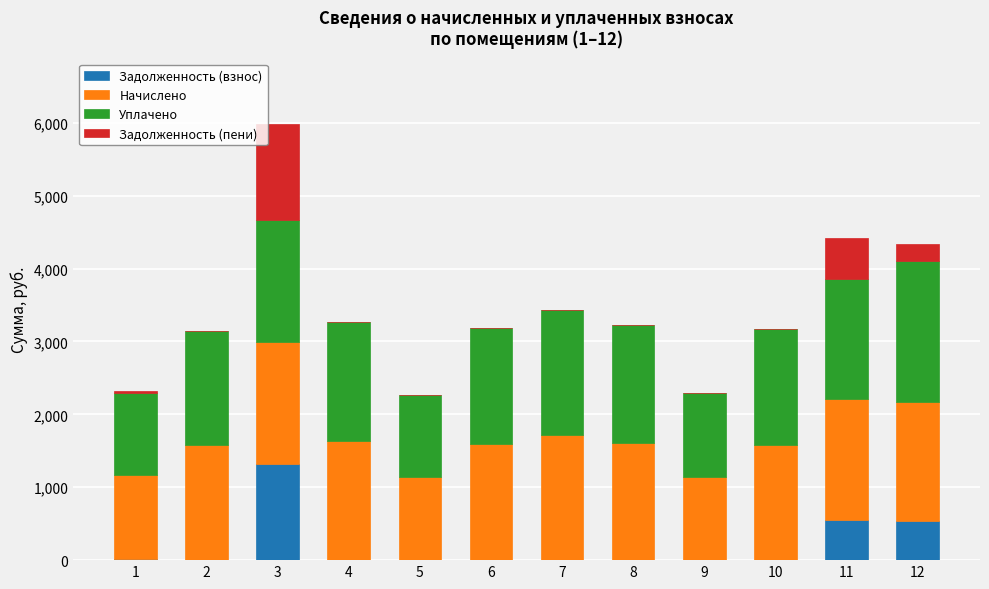

At which category is the sum across all series the highest?

3